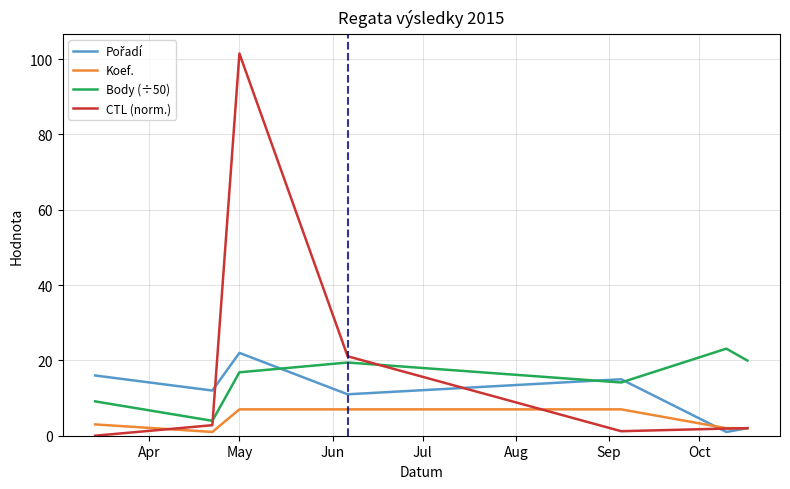

What is the lowest value of the Body (÷50) series?

4.0